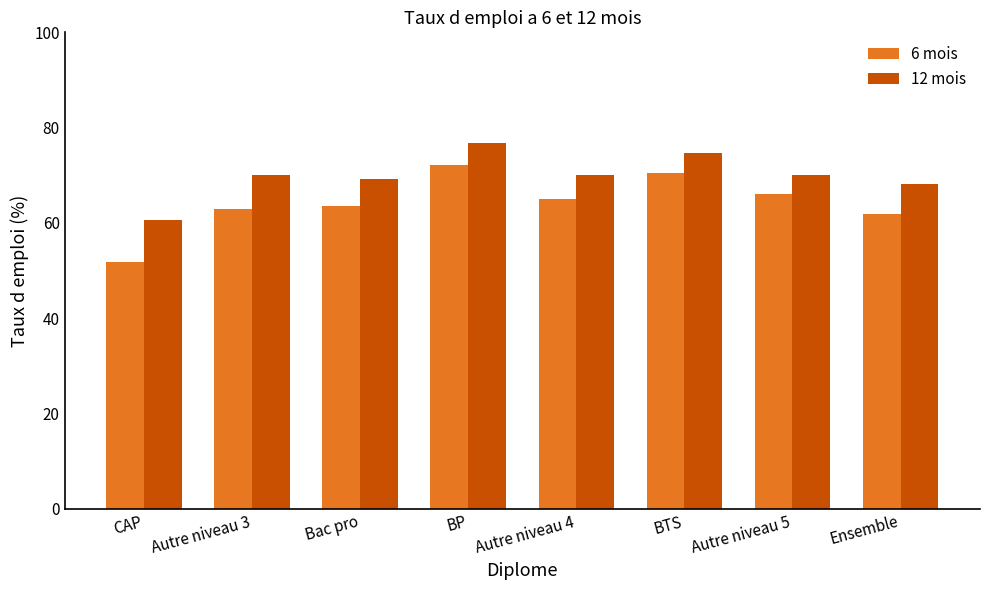

Which series changed the most between CAP and BP?

6 mois